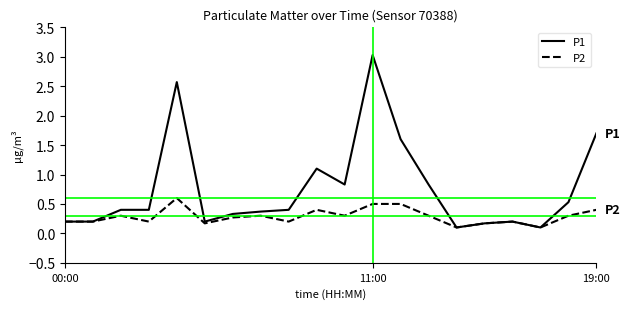

Which series has the widest spread of values?

P1